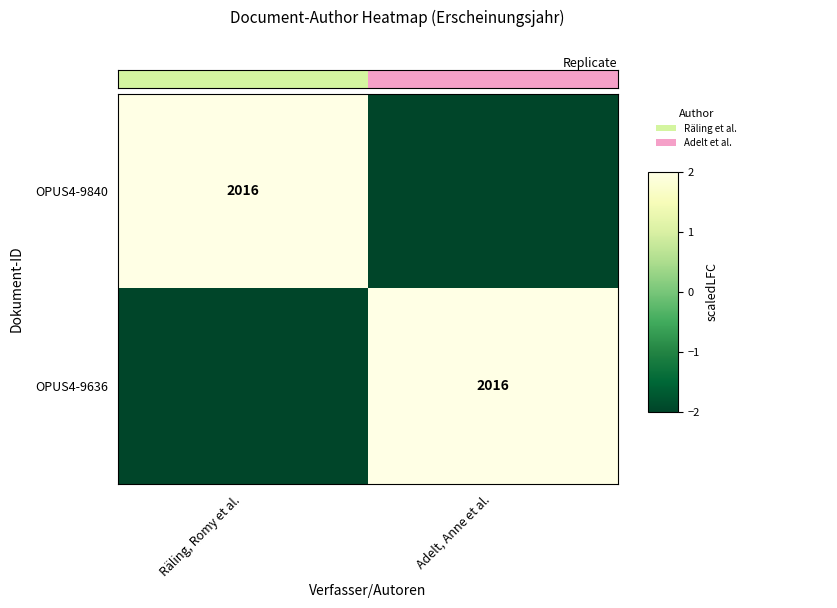

True or false: OPUS4-9636 has a value of 1289 at Adelt, Anne et al..

False